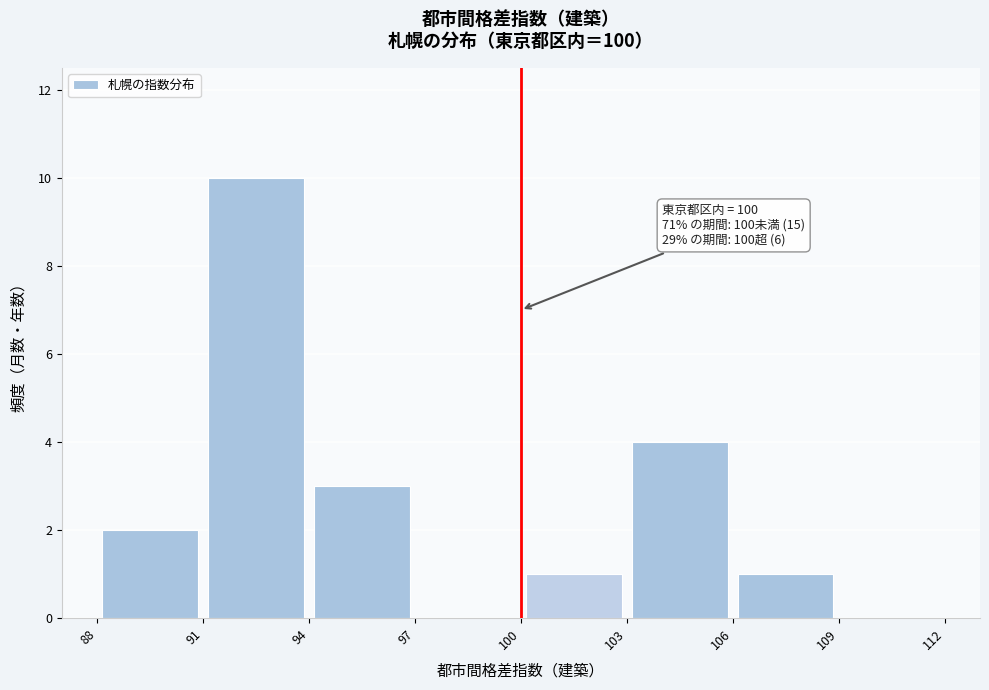

Over which range of the x-axis is the bar tallest?

91 to 94